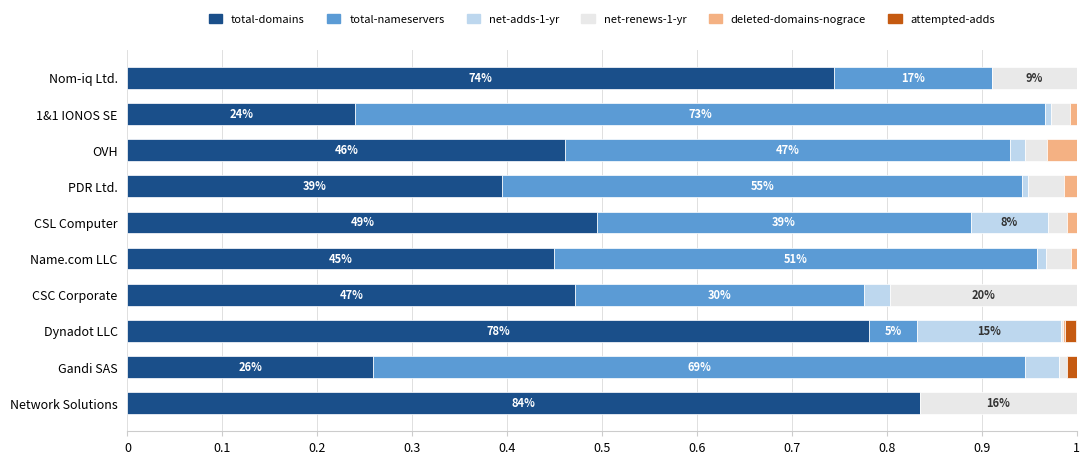

Count the number of categories in the chart.

10